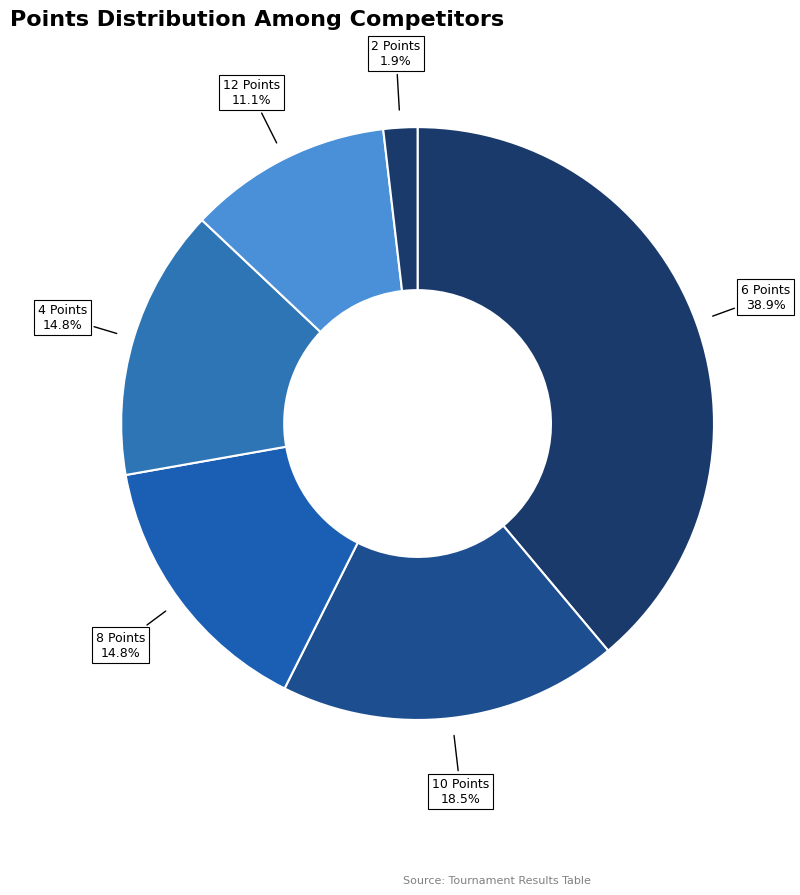

Do 4 Points and 8 Points together represent more than half of the pie?

No